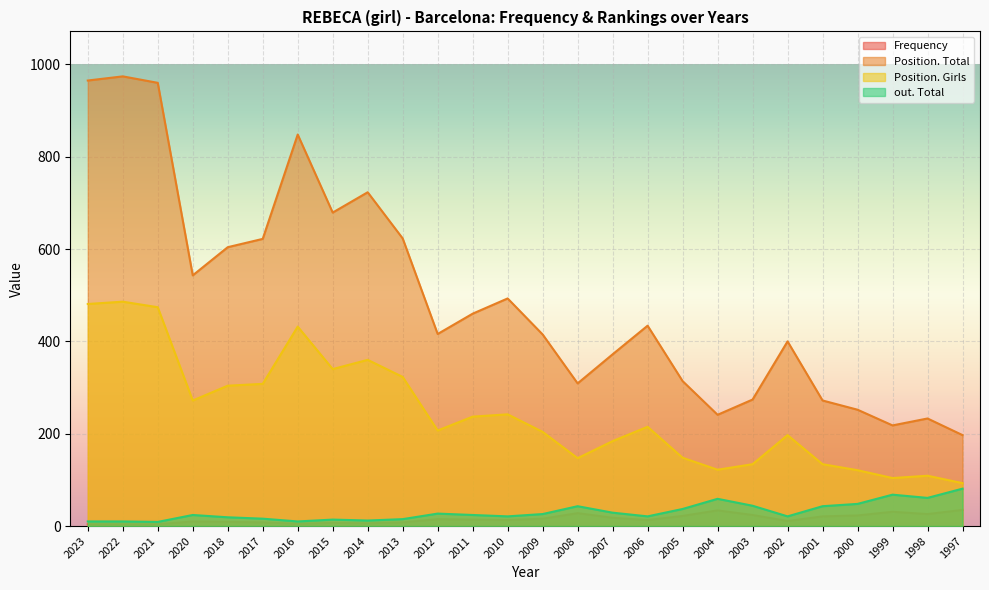

Where does the out. Total series first go above 24?

2012